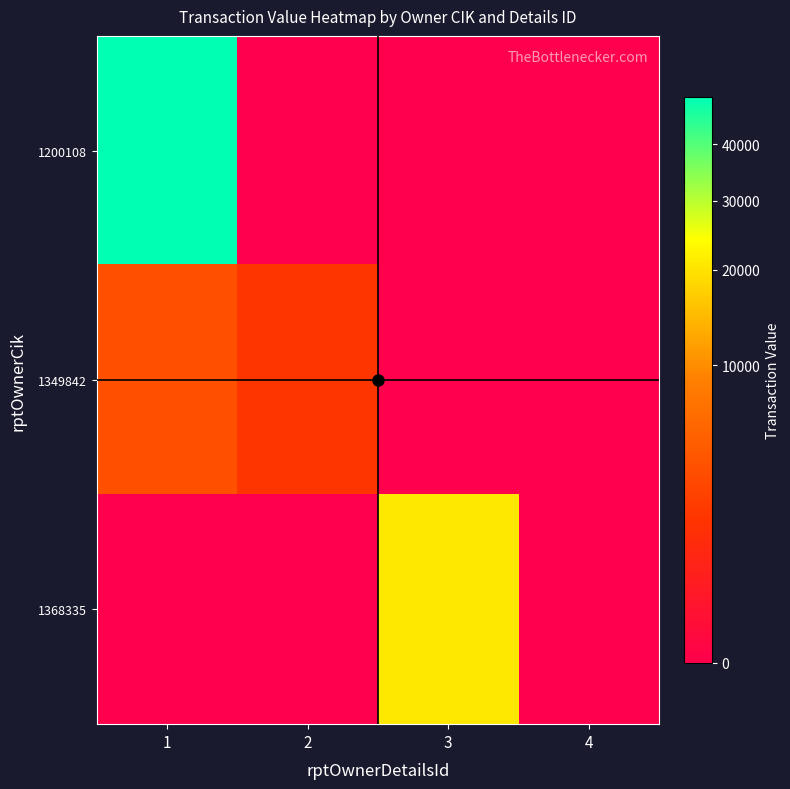

At how many categories does at least one series exceed 47230?

1